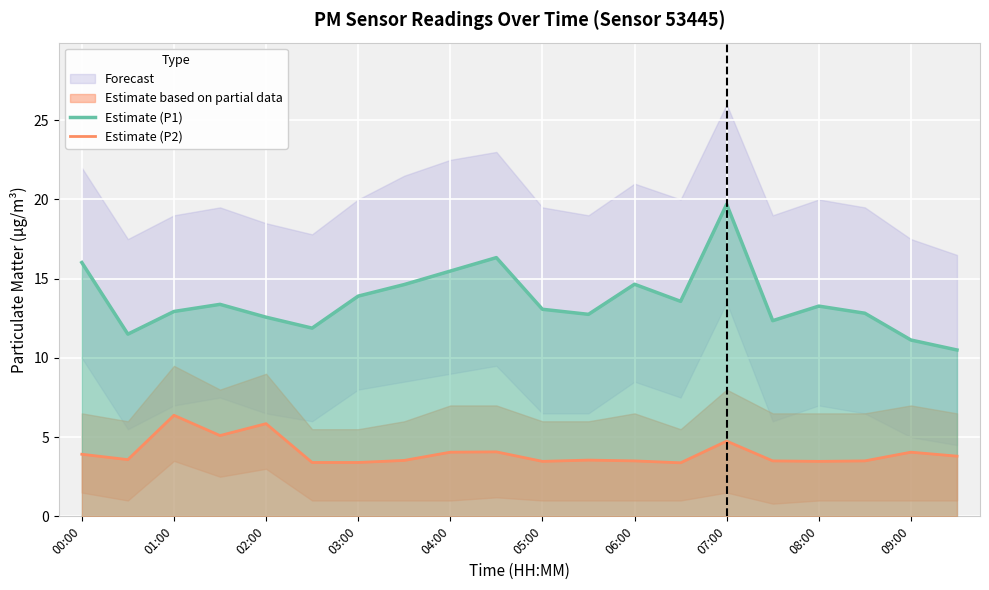

Is this an area chart (filled region under the line)?

No